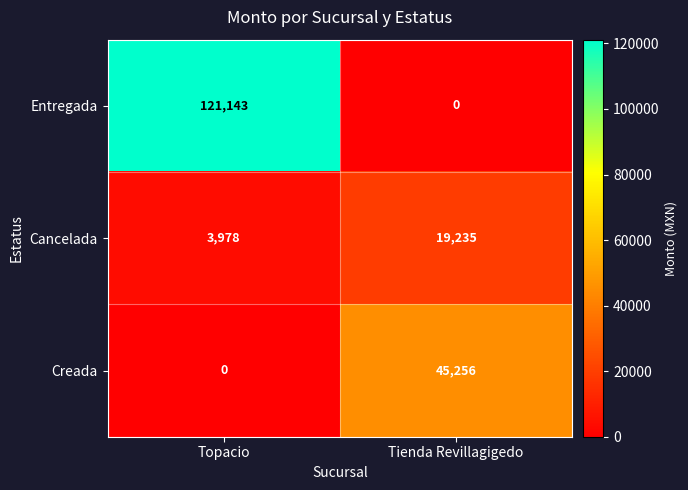

Rank the series by their average value, from lowest to highest.

Cancelada, Creada, Entregada